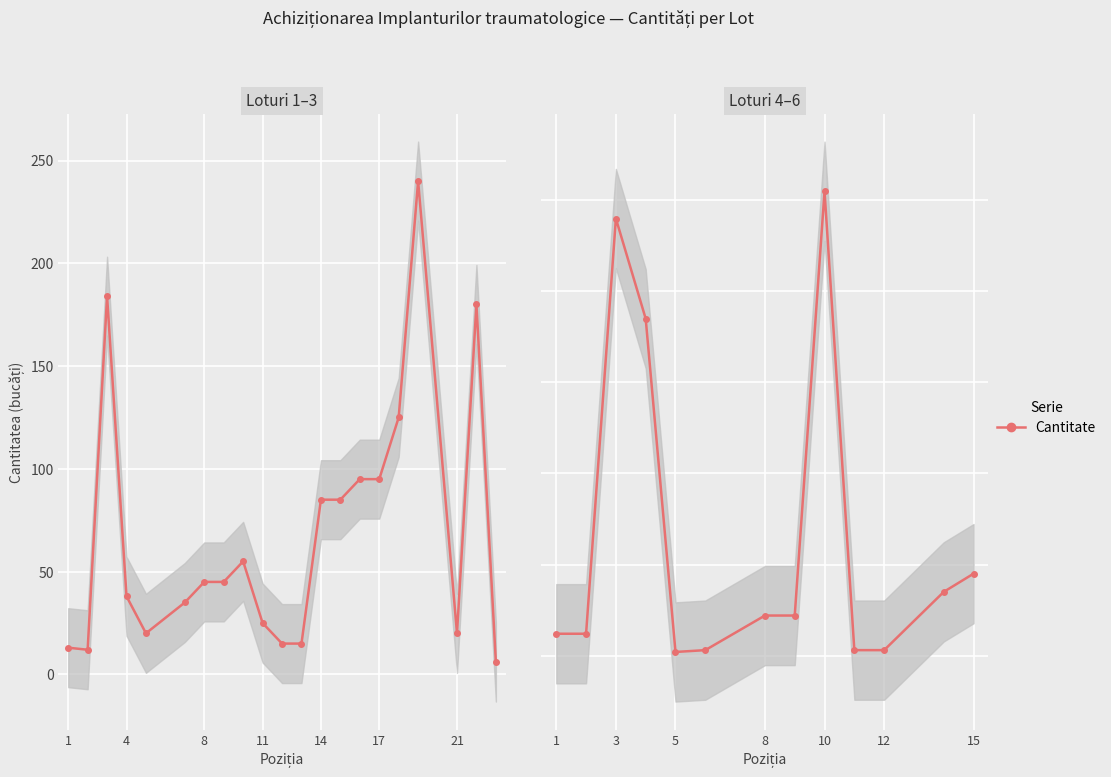

How many lines are shown in the chart?

1